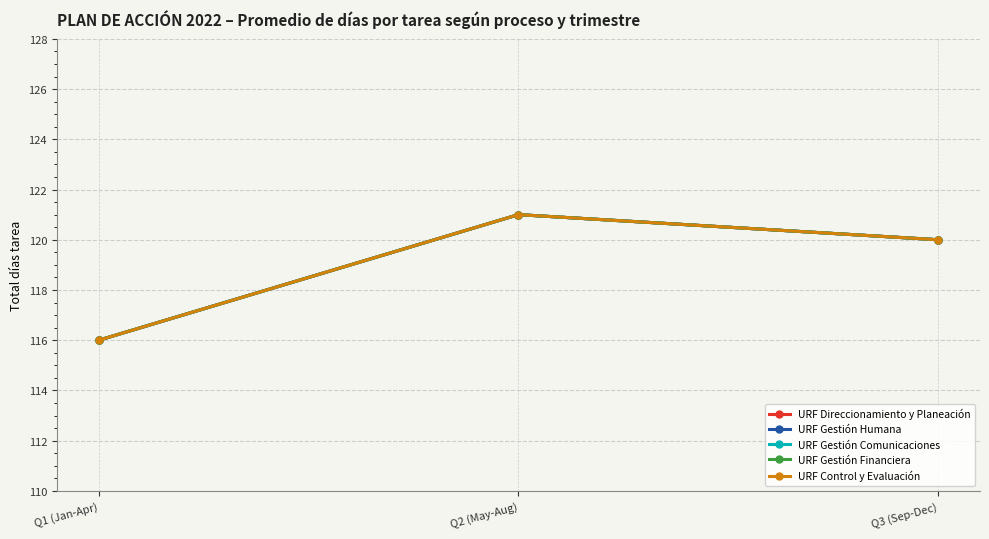

How many values in the URF Gestión Comunicaciones series are below 120?

1